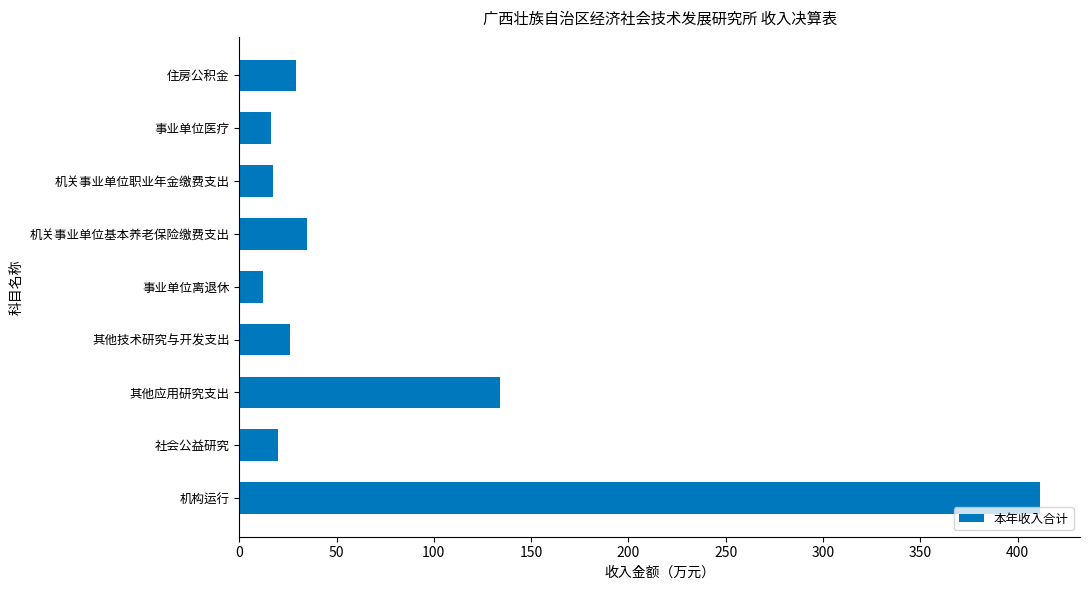

Does the chart contain any negative values?

No